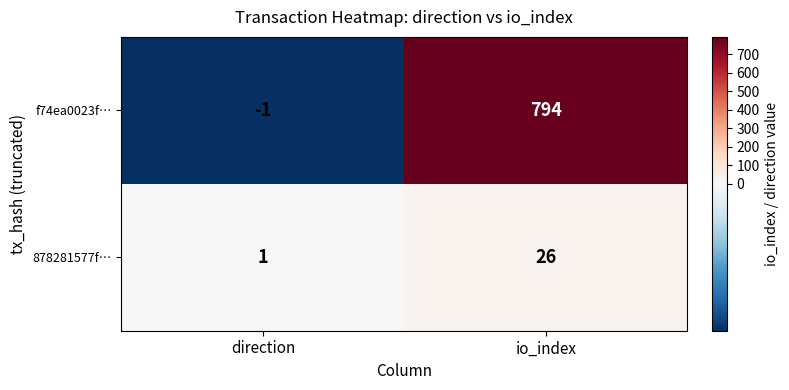

True or false: 878281577f… has a value of 0 at direction.

False